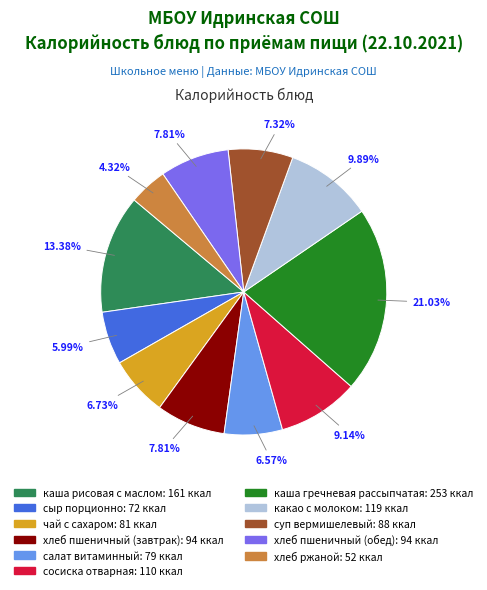

How many segments does this pie chart have?

11